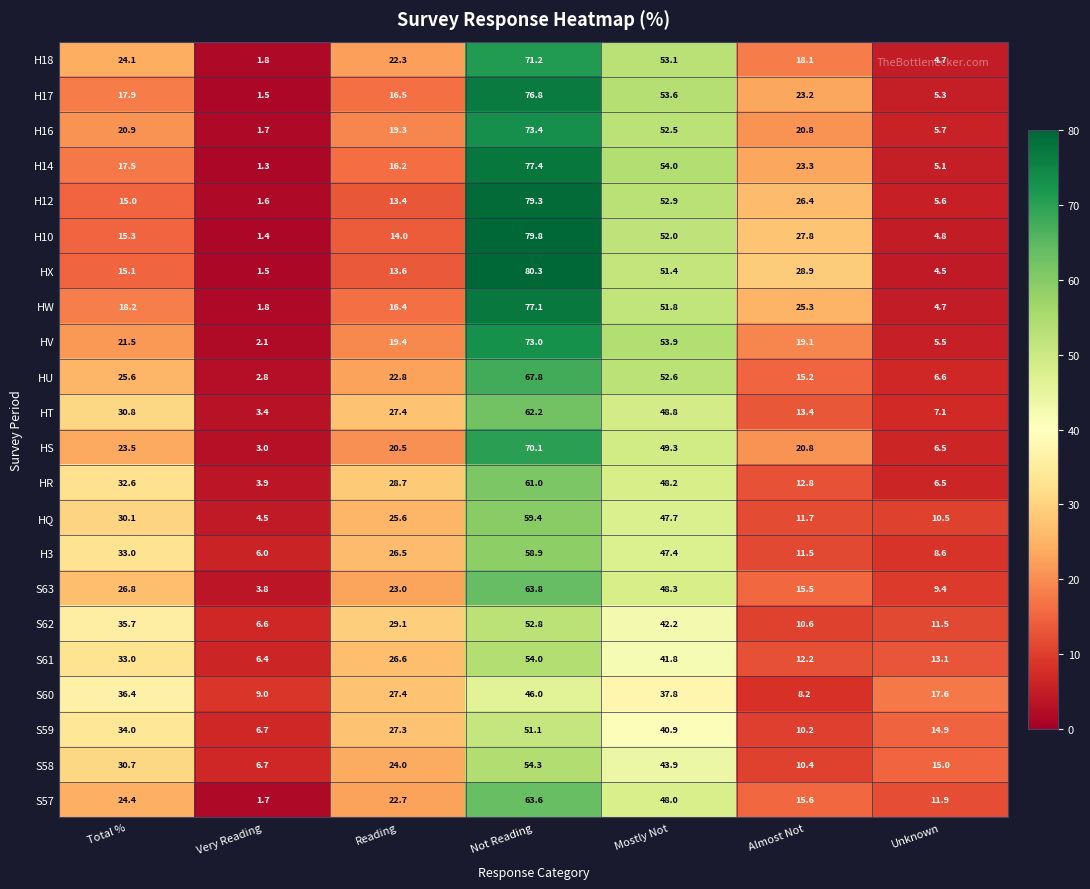

The value of H3 at Almost Not is 11.5. True or false?

True